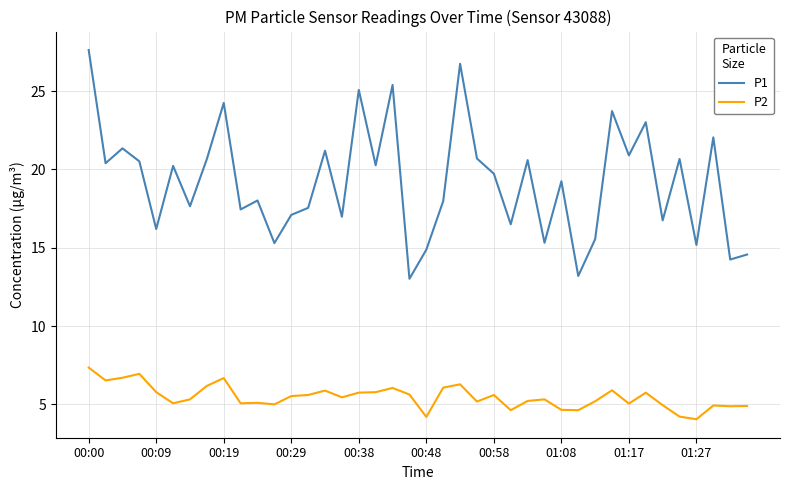

What is the lowest value of the P1 series?

13.0